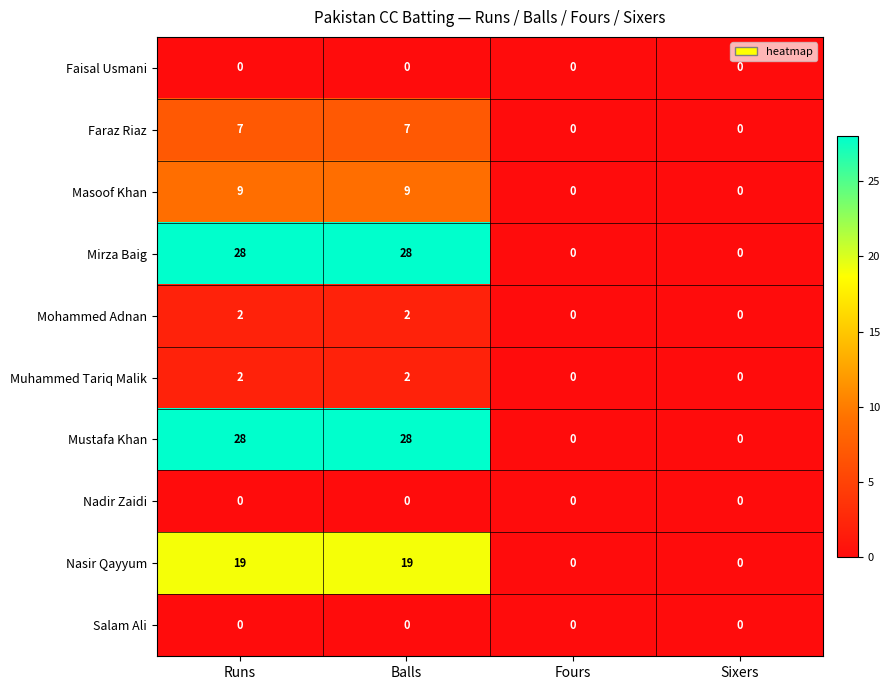

The value of Salam Ali at Fours is 0. True or false?

True